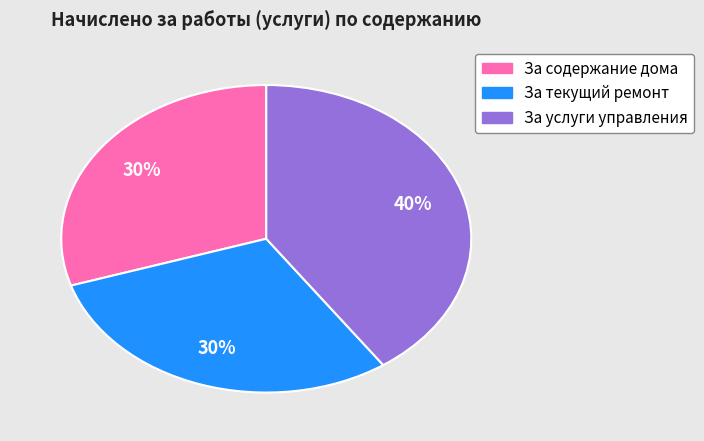

Is the sum of За содержание дома and За текущий ремонт greater than half?

Yes